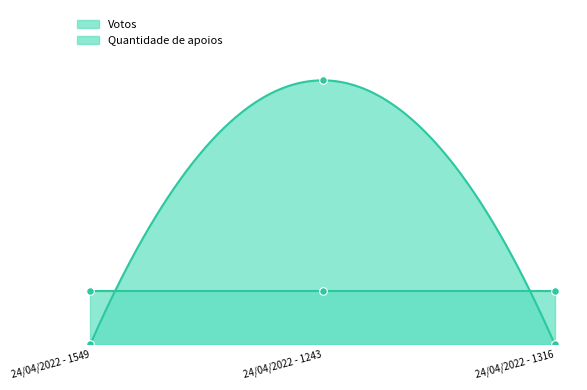

What is the change in value from 24/04/2022 - 1243 to 24/04/2022 - 1316?

-15